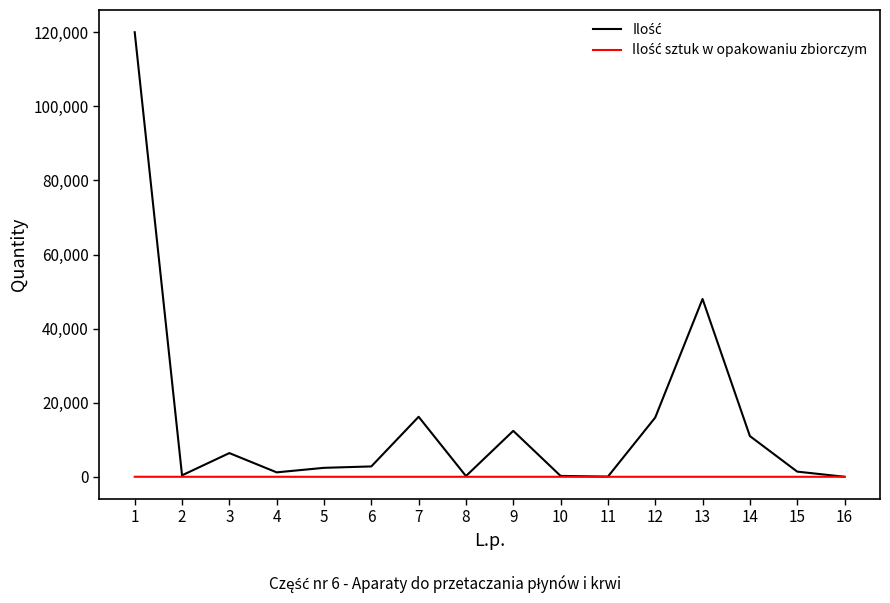

How many lines are shown in the chart?

2